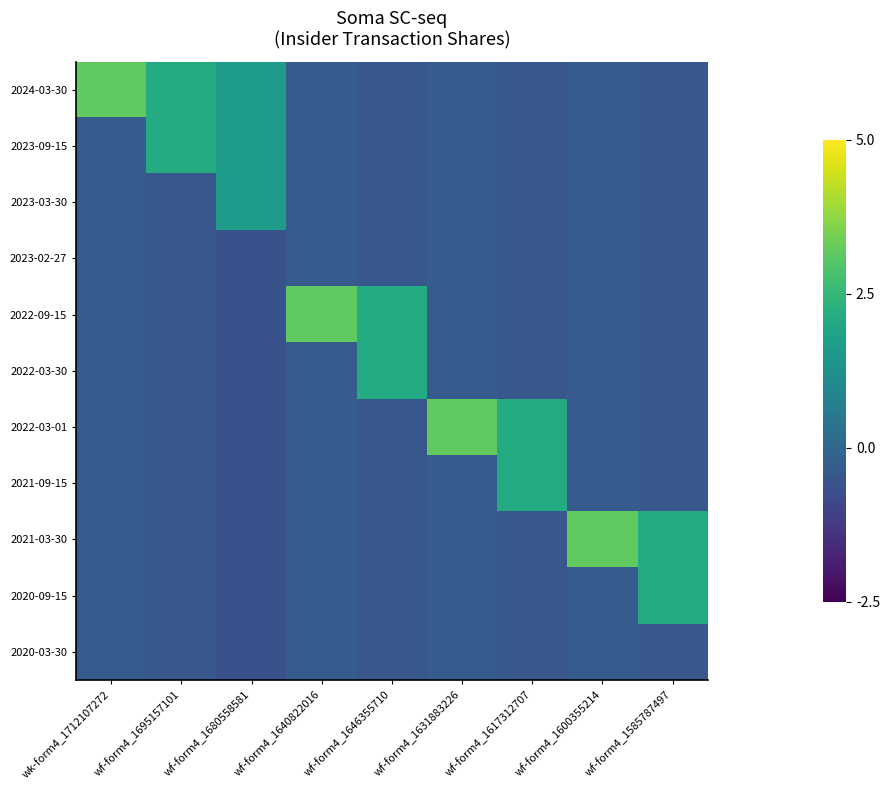

List the series in order of their peak value, lowest first.

2023-02-27, 2020-03-30, 2023-03-30, 2023-09-15, 2021-09-15, 2020-09-15, 2022-03-30, 2022-09-15, 2024-03-30, 2022-03-01, 2021-03-30